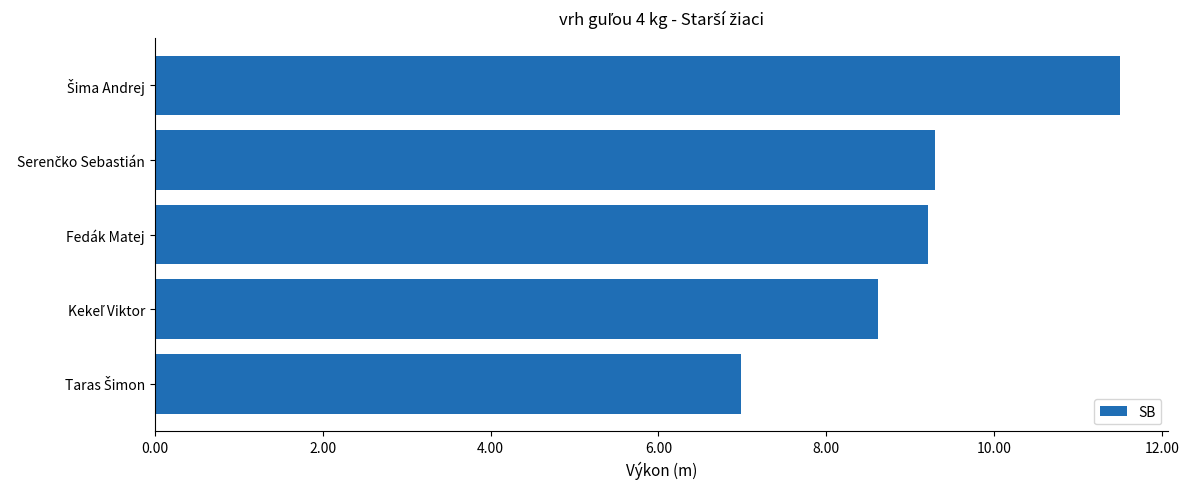

Reading top to bottom, list all the values displayed in this chart.

11.5	9.3	9.2	8.6	7.0